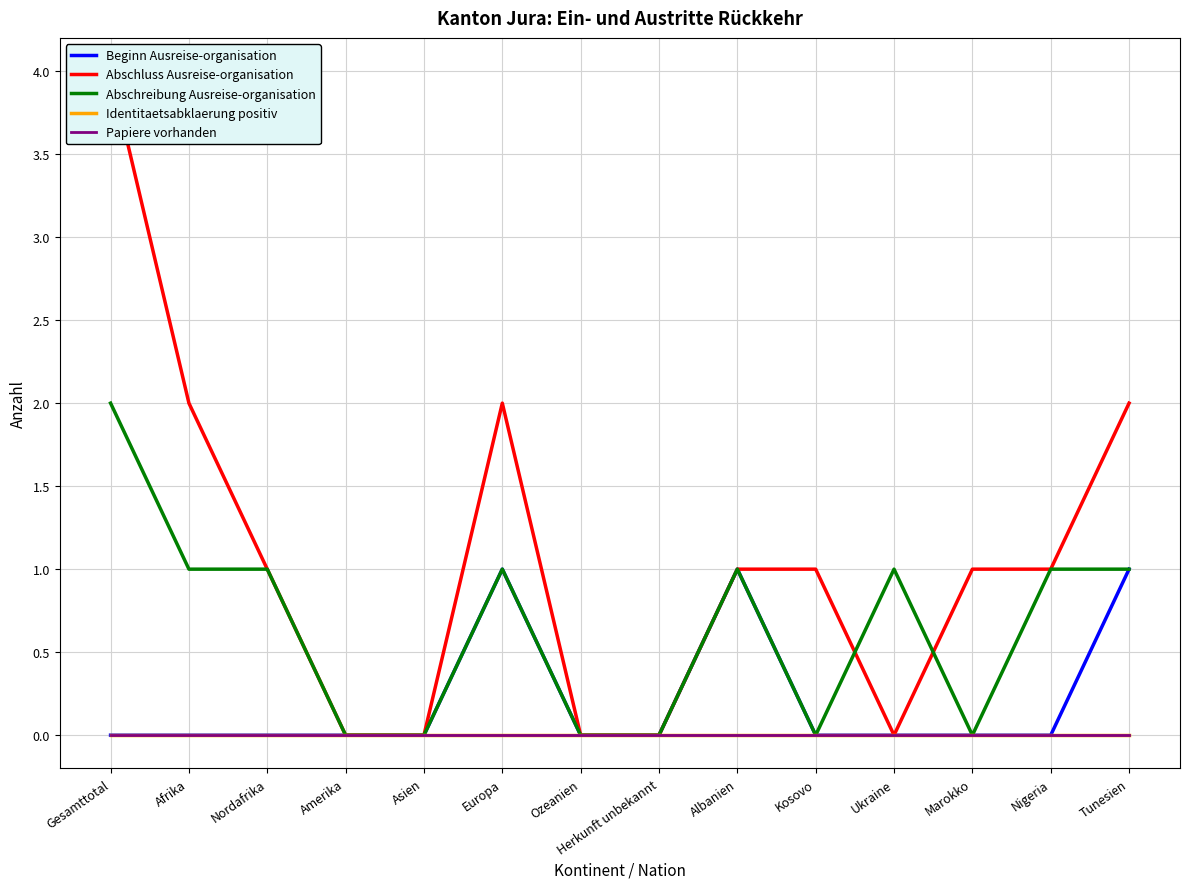

What is the highest value of the Beginn Ausreise-organisation series?

1